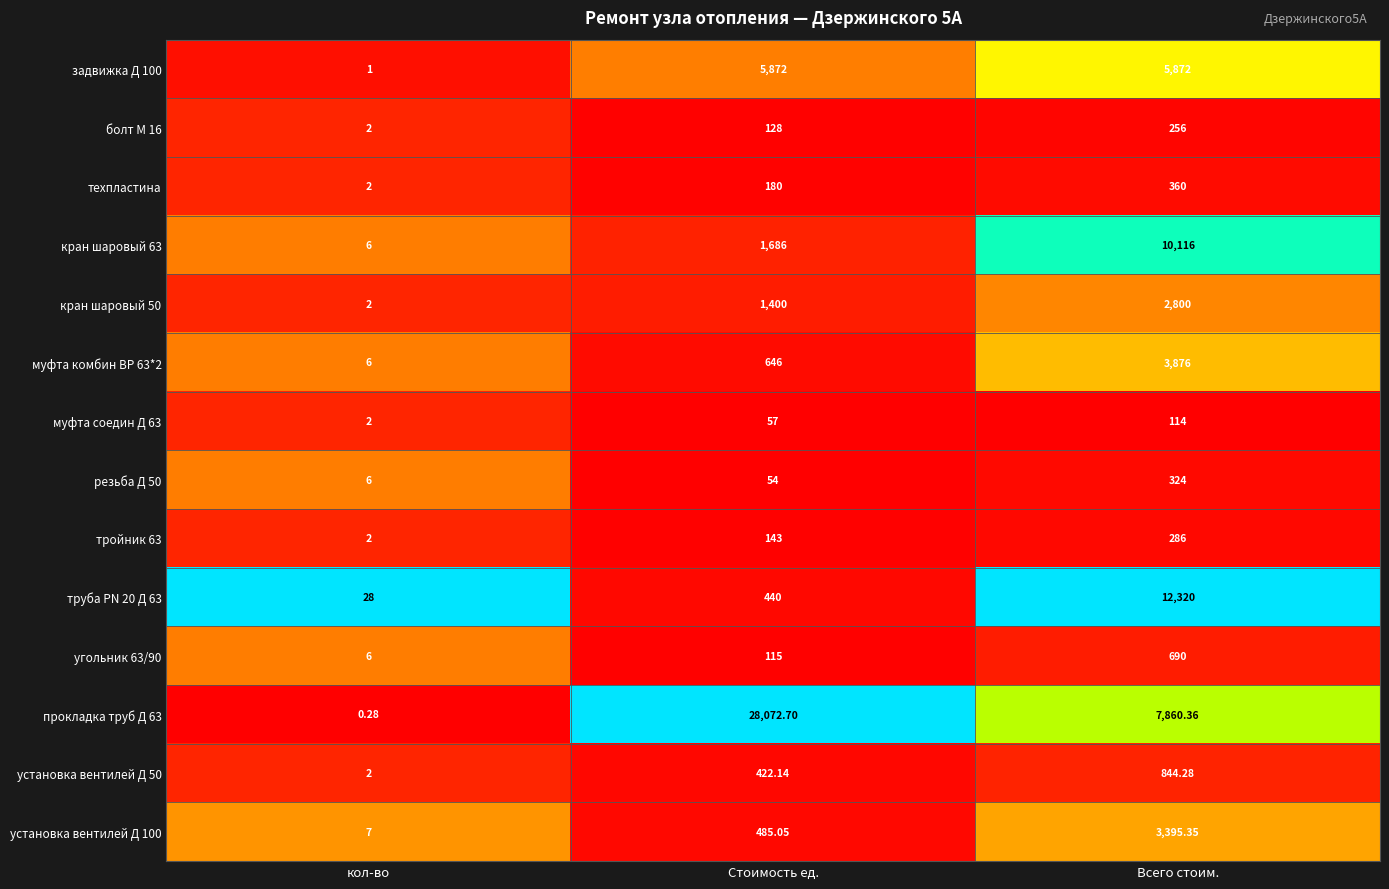

At which category is the sum across all series the highest?

Всего стоим.